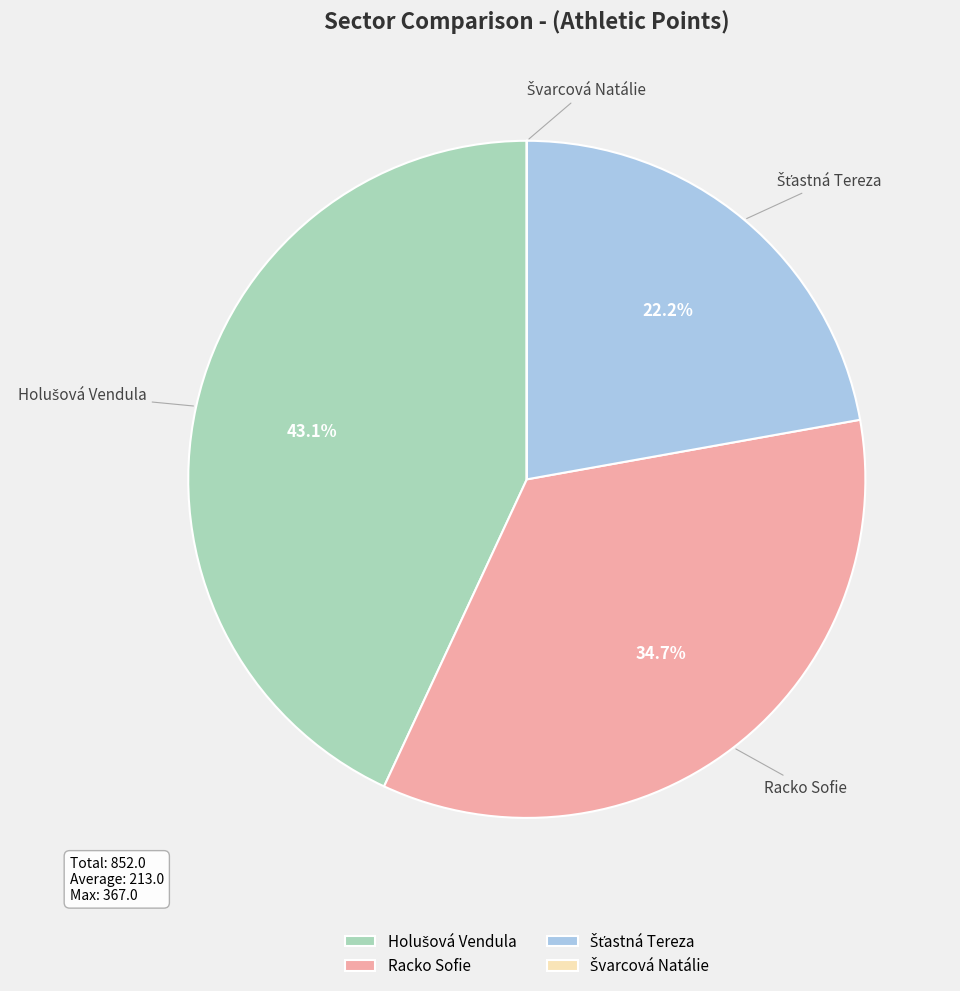

Is there a majority slice in this chart?

No